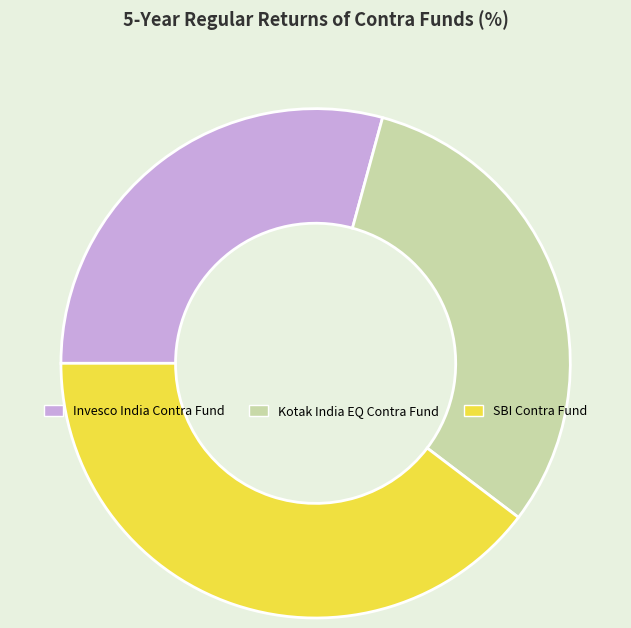

True or false: Kotak India EQ Contra Fund accounts for 31% of the total.

True